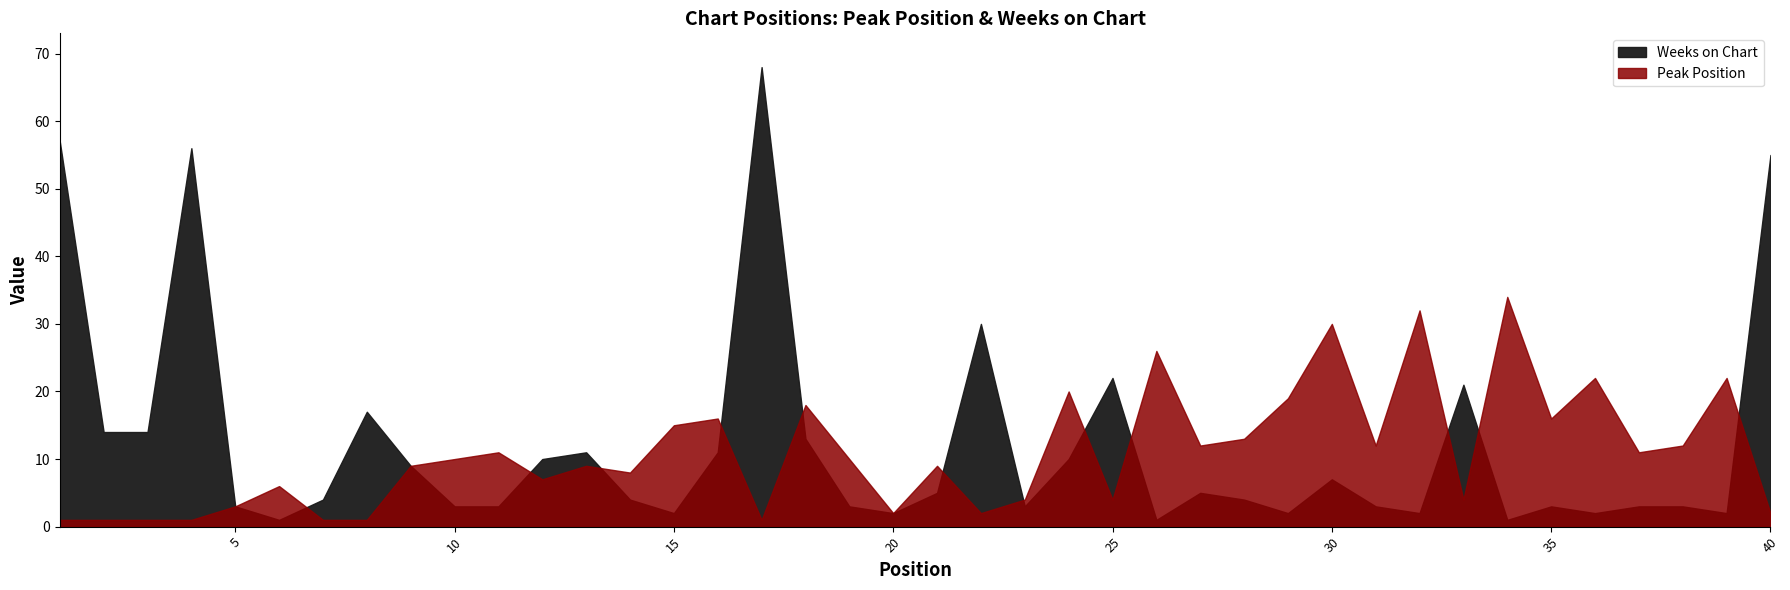

True or false: Weeks on Chart has more than 2 points higher than both neighbors.

True